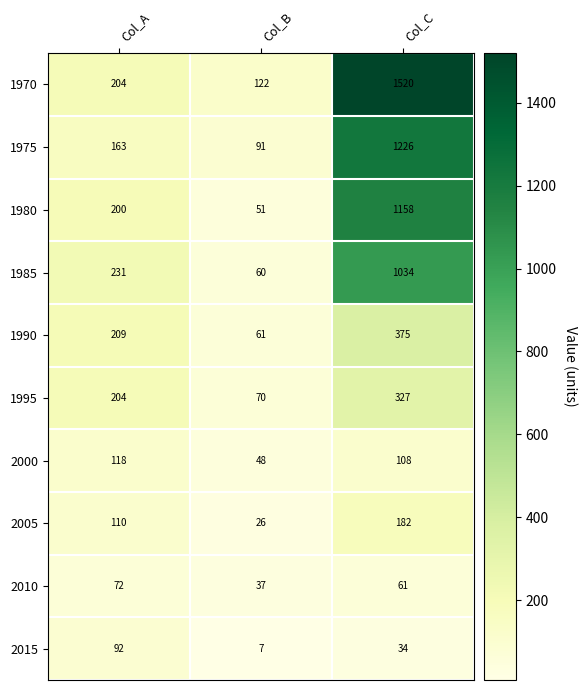

Where does the 2015 series first go above 34?

Col_A